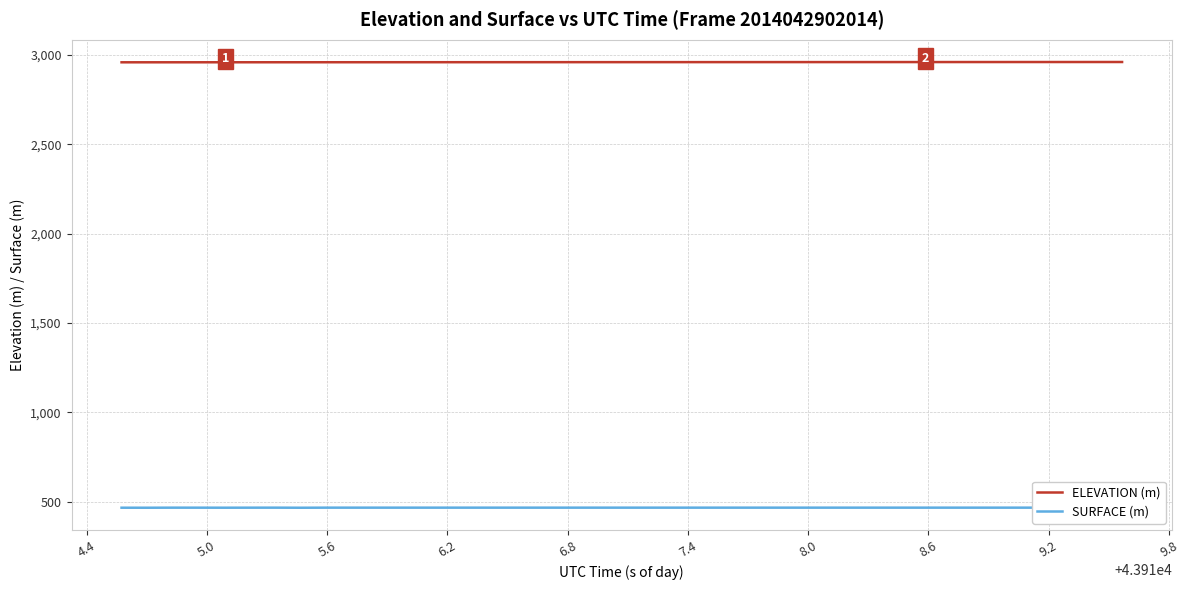

What is the minimum value for ELEVATION (m)?

2959.0